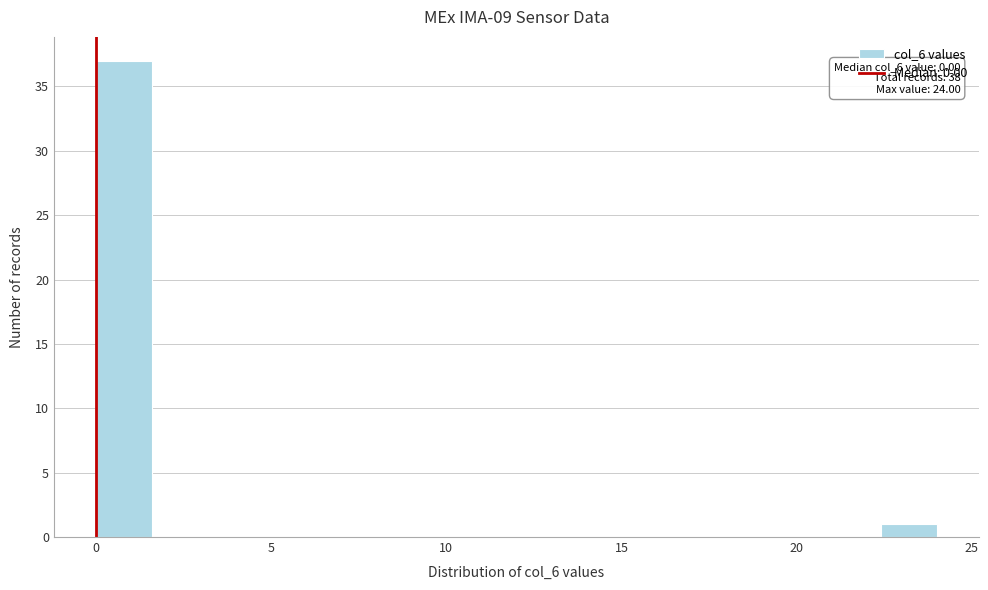

Around what value on the x-axis is the tallest bar? Give the approximate position of its centre, as read against the axis.

1.0